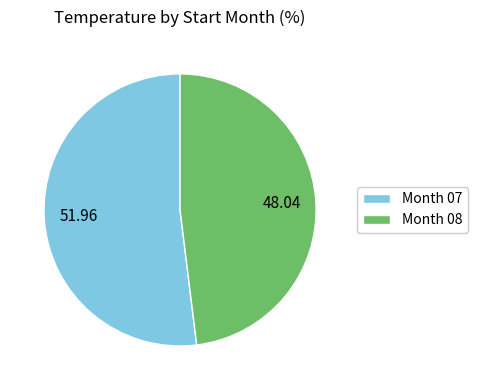

Do Month 07 and Month 08 together represent more than half of the pie?

Yes